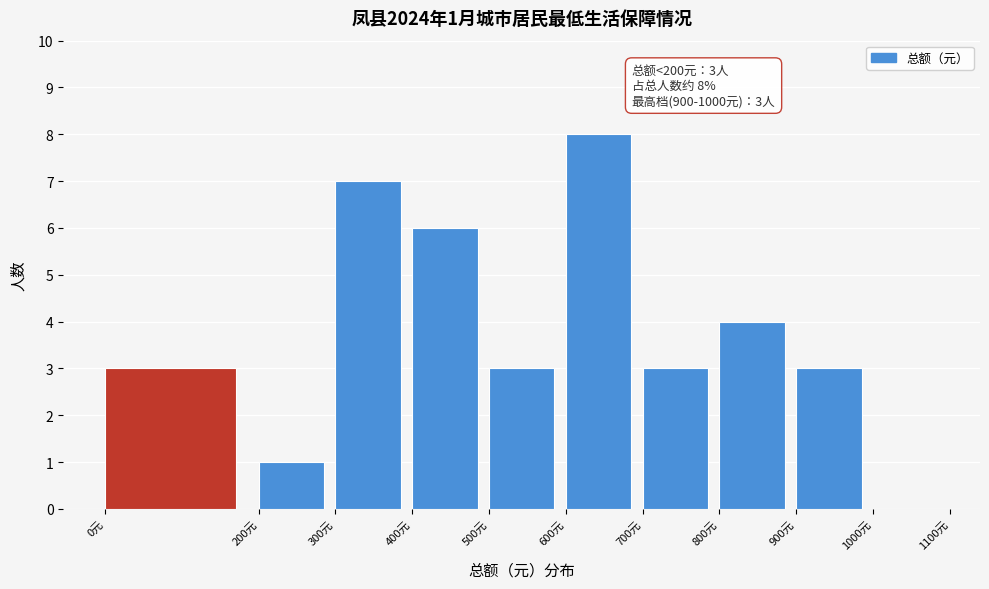

Over which range of the x-axis is the bar tallest?

600 to 700